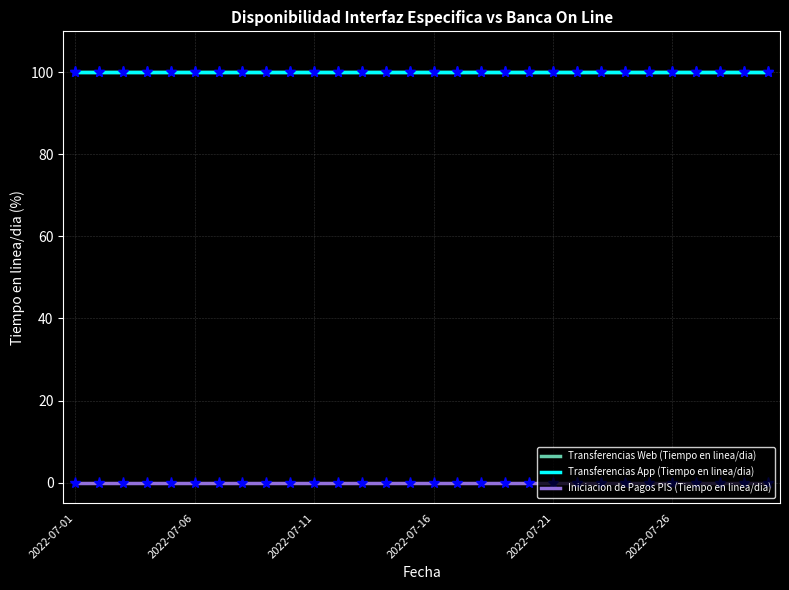

Does the chart display data point markers on the line(s)?

No